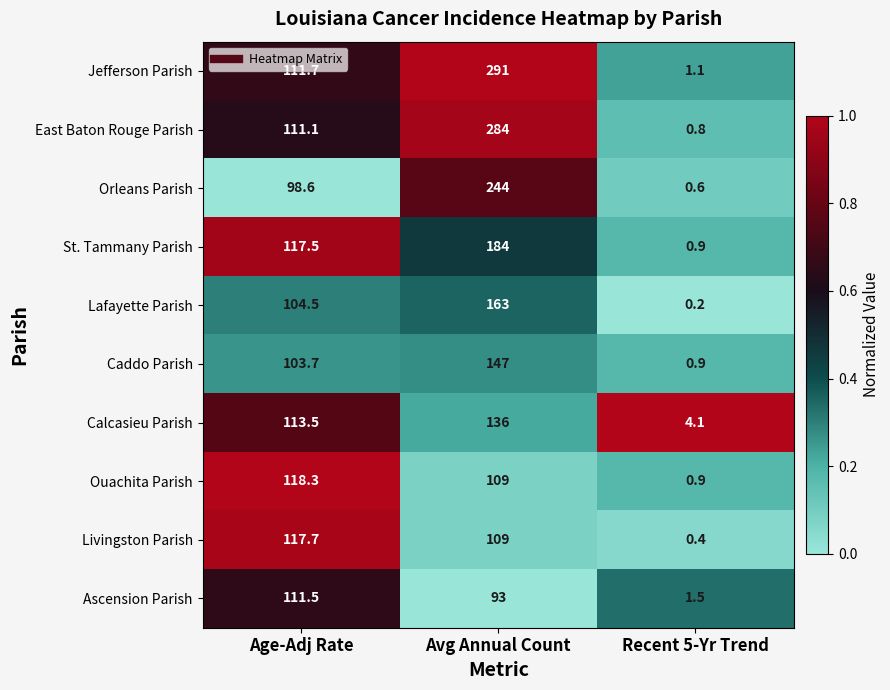

What is the maximum value for Livingston Parish?

117.7